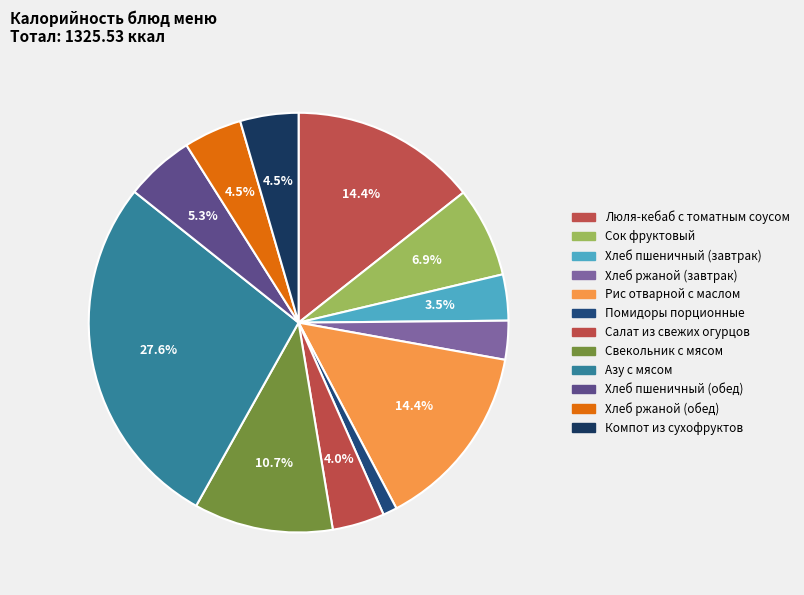

What is the largest slice in the pie chart?

Азу с мясом